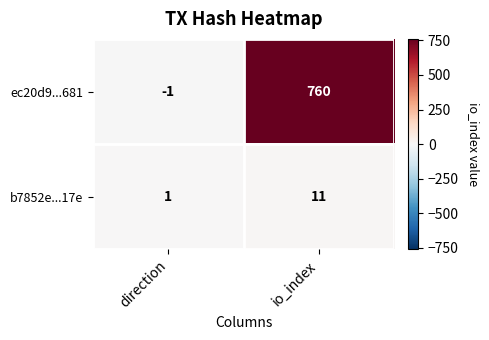

What is the maximum value shown in the chart?

760